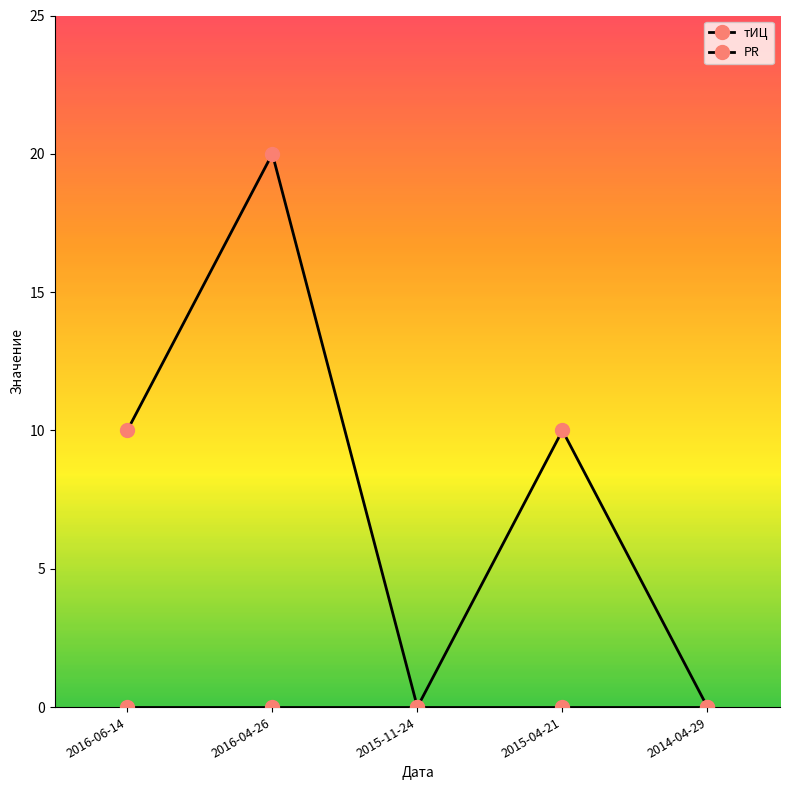

What is the maximum value shown in the chart?

20